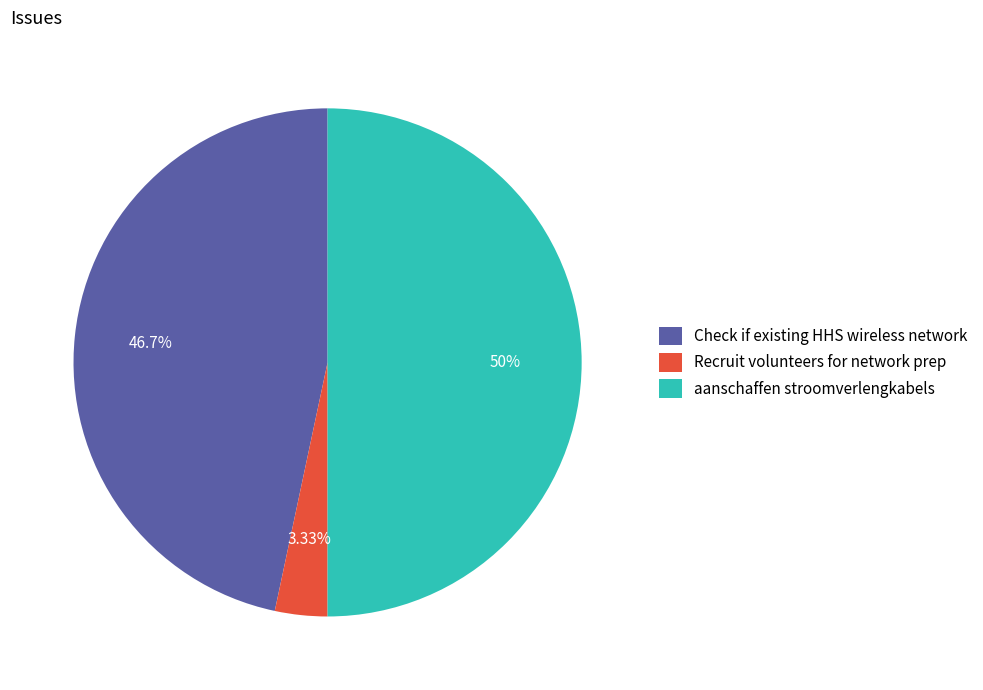

Do aanschaffen stroomverlengkabels and Recruit volunteers for network prep together represent more than half of the pie?

Yes